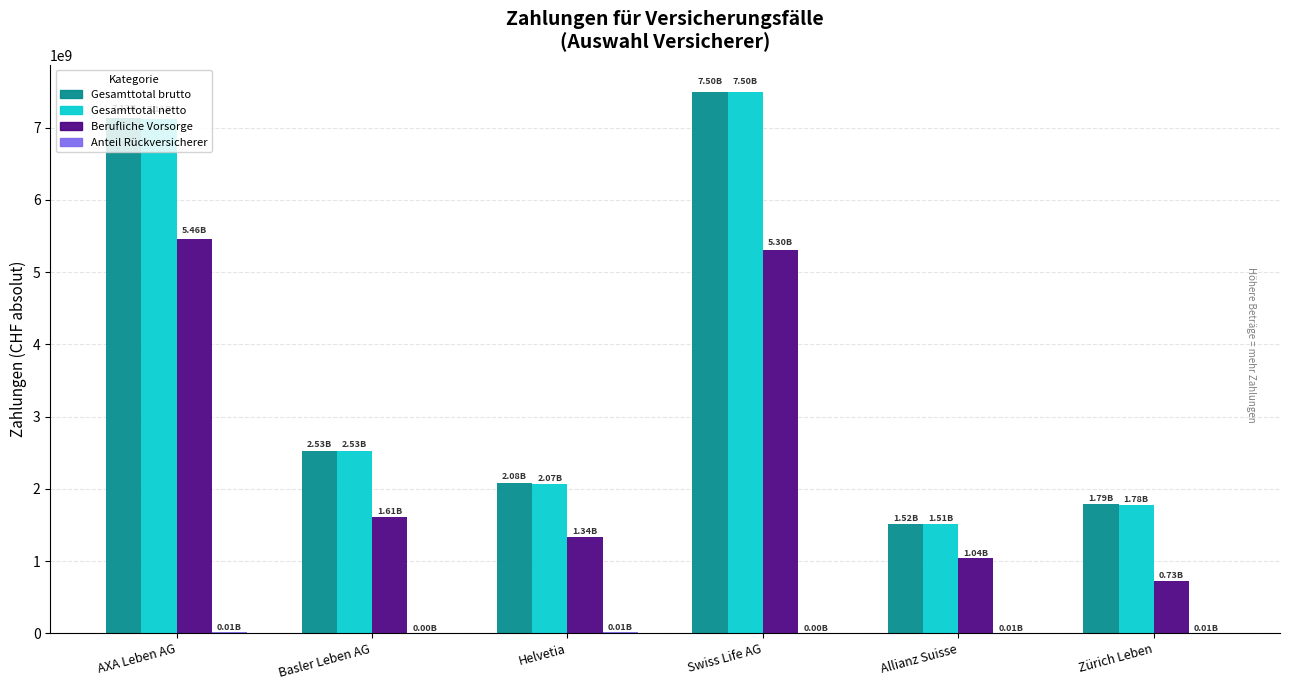

Which category has the highest value across all series?

Swiss Life AG